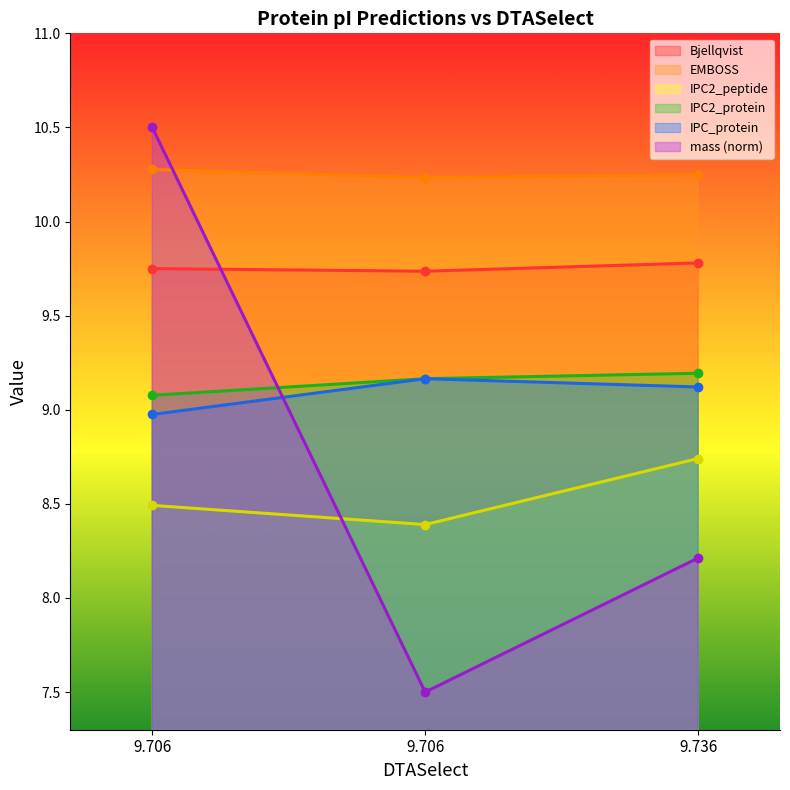

At how many categories does at least one series exceed 9?

3